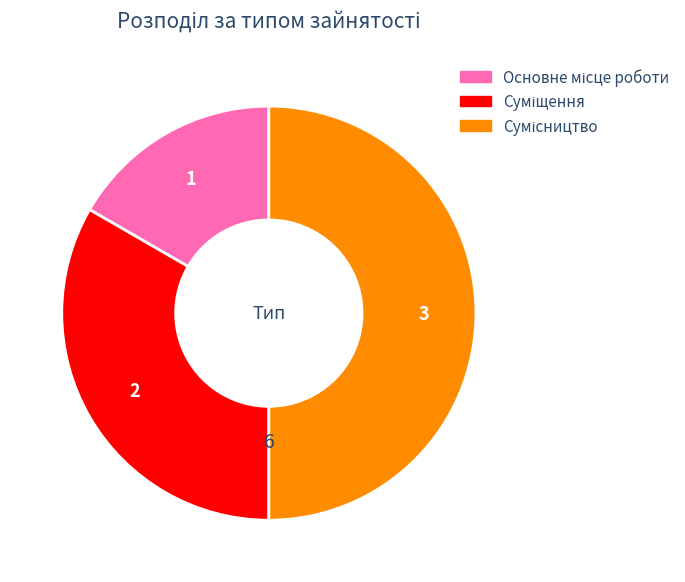

What percentage is NOT represented by Основне місце роботи?

83.3%